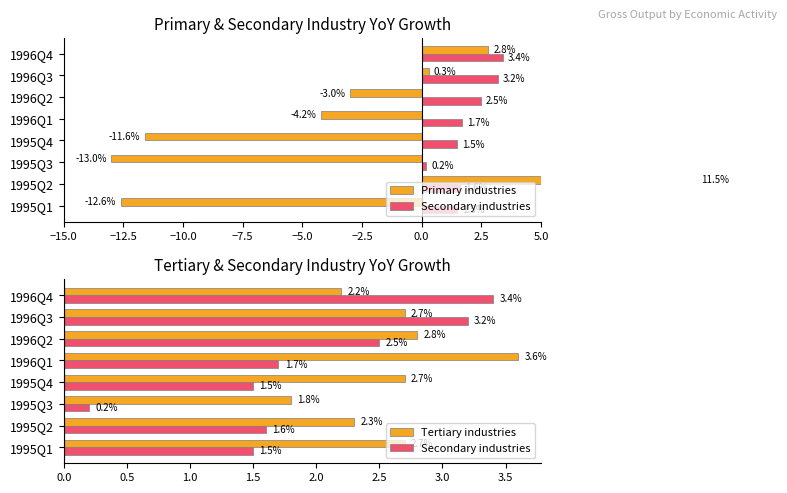

Is it true that Tertiary industries equals 4.0 at 1996Q3?

False